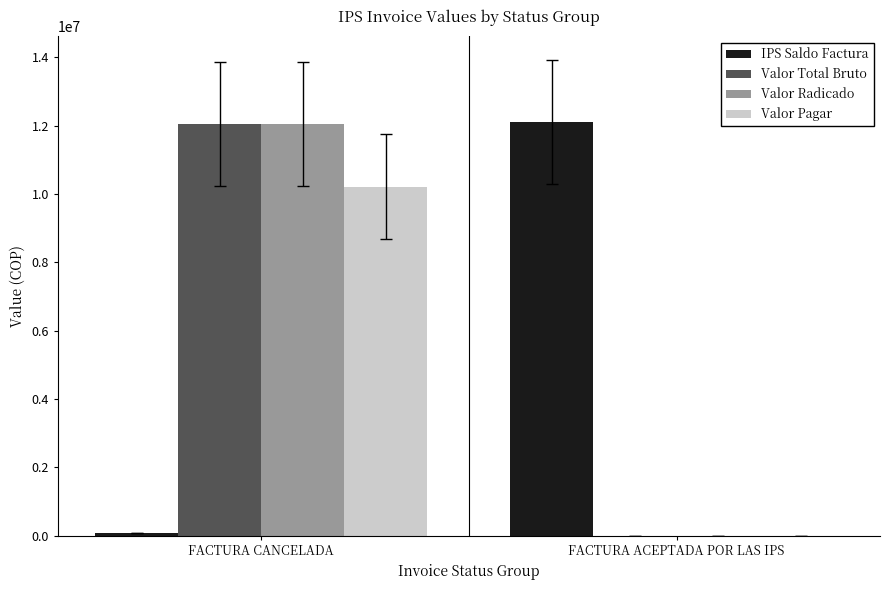

At which category is the sum across all series the highest?

FACTURA CANCELADA